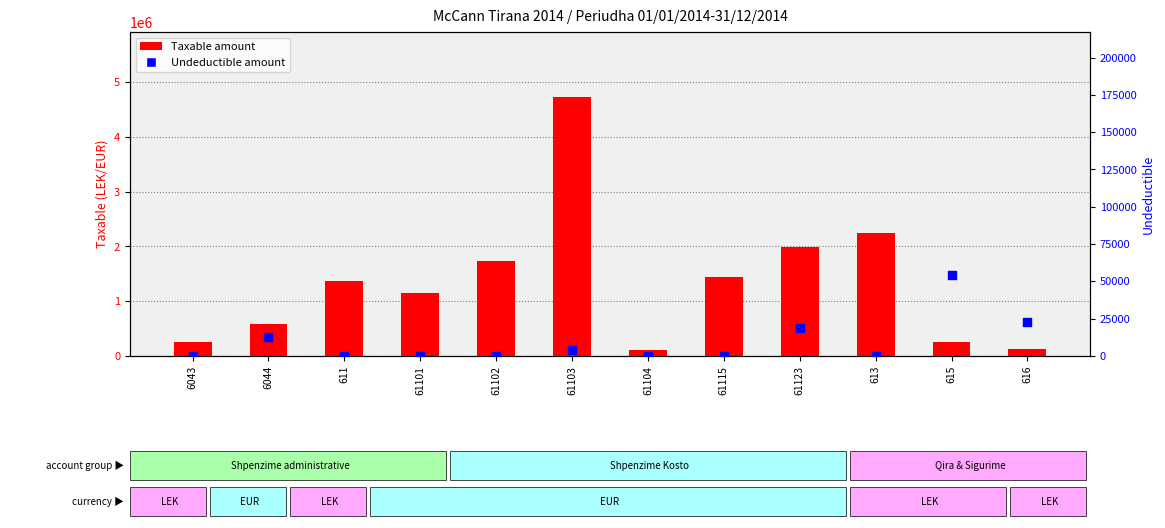

Which series contains the highest Y value?

Taxable amount